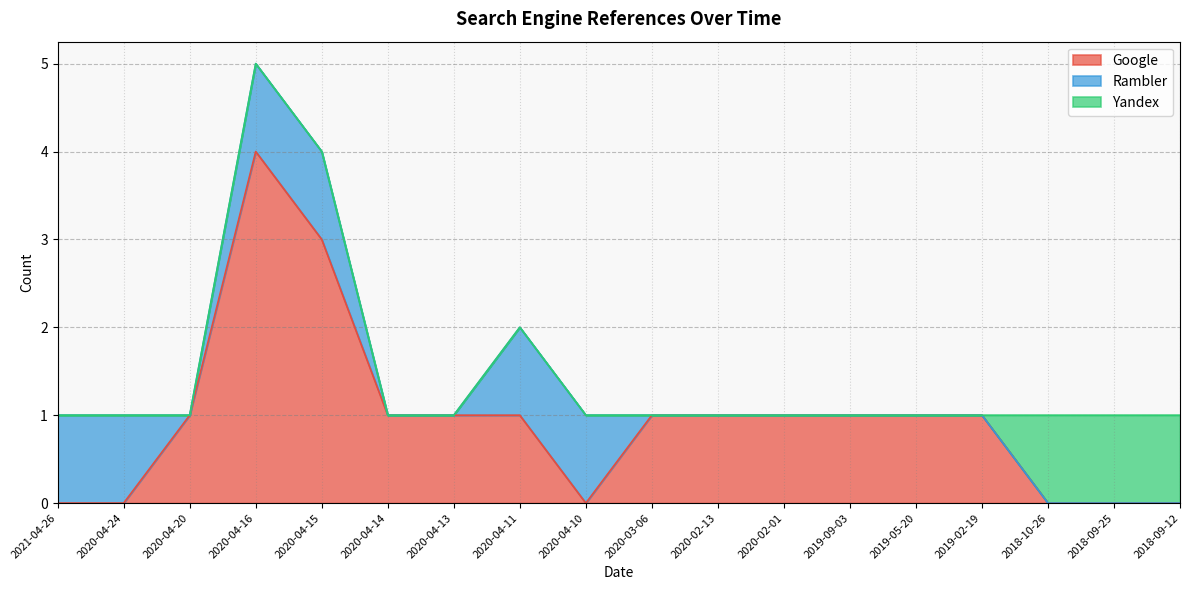

What is the difference between the maximum and minimum values in the Google series?

4